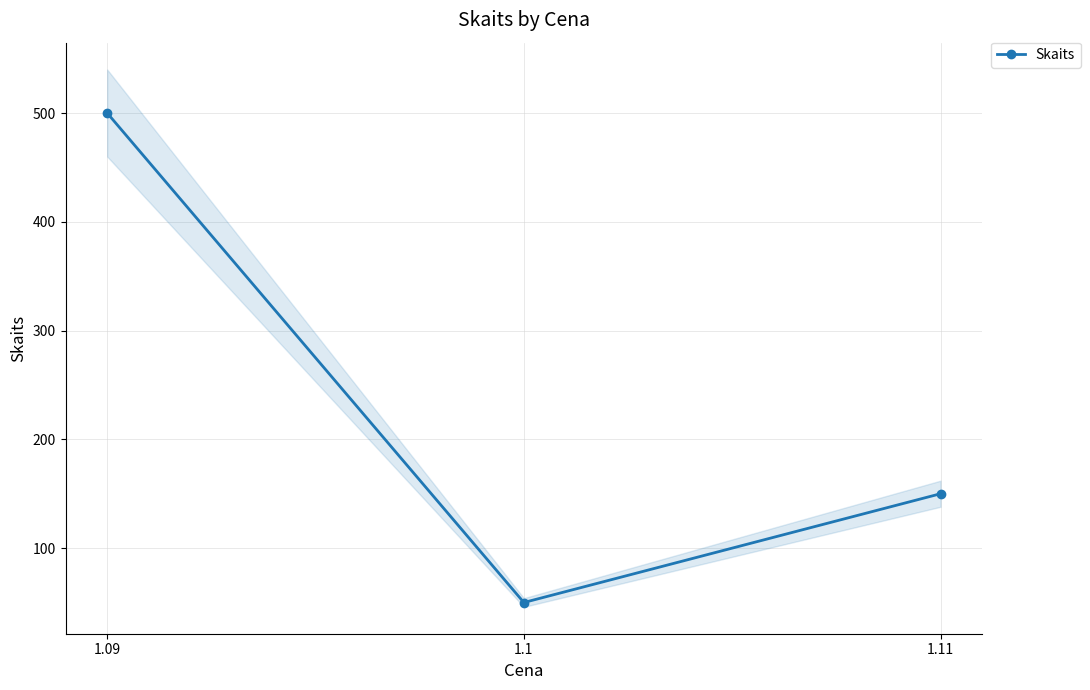

How many lines are shown in the chart?

1